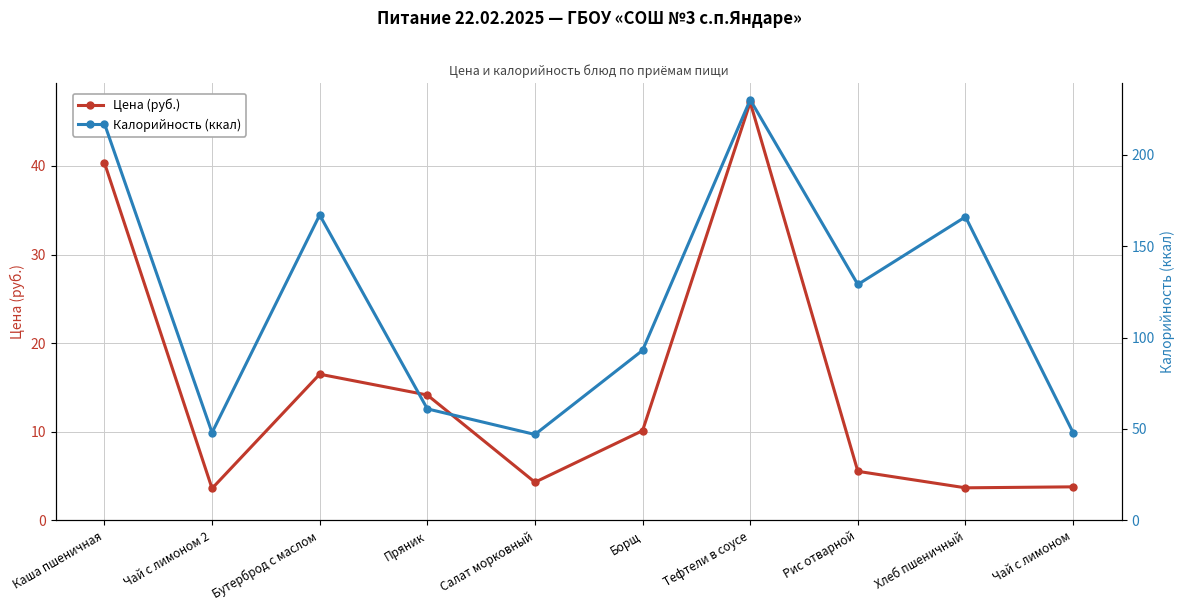

What are all the series names shown in the legend?

Цена (руб.), Калорийность (ккал)